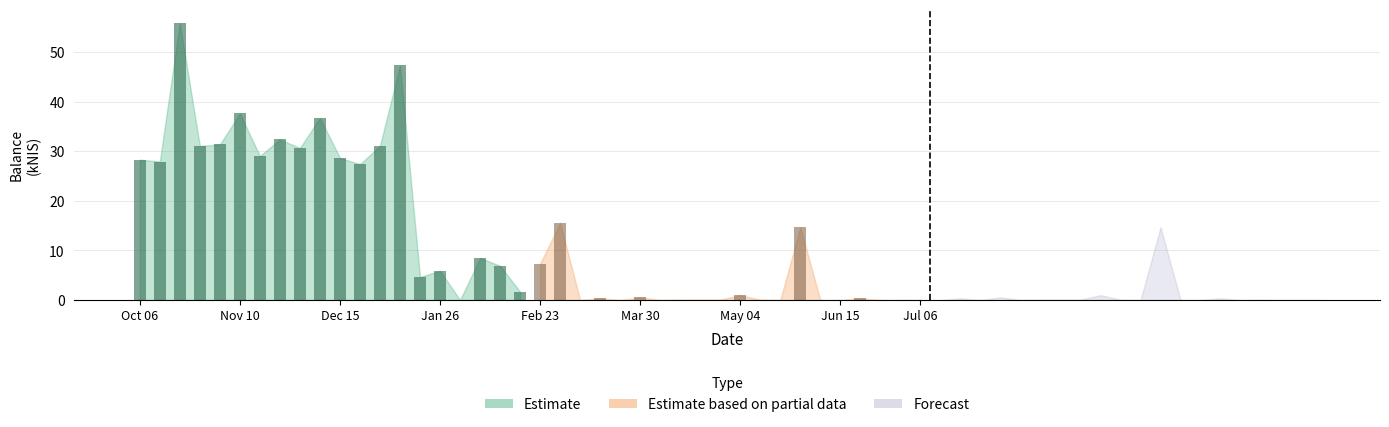

Which series has the widest spread of values?

Estimate